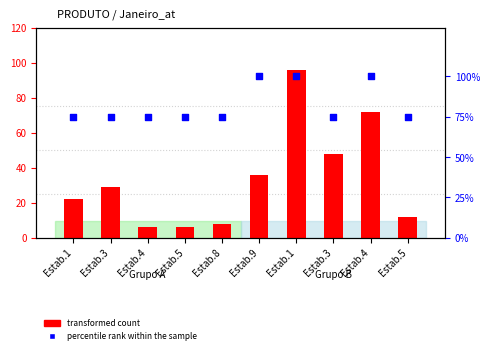

What are all the series names shown in the legend?

transformed count, percentile rank within the sample